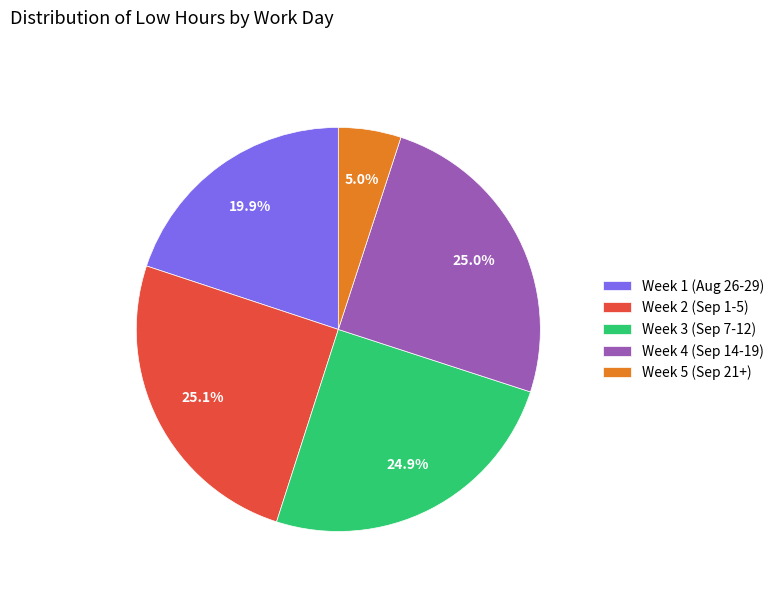

What portion of the pie excludes Week 1 (Aug 26-29)?

80.1%